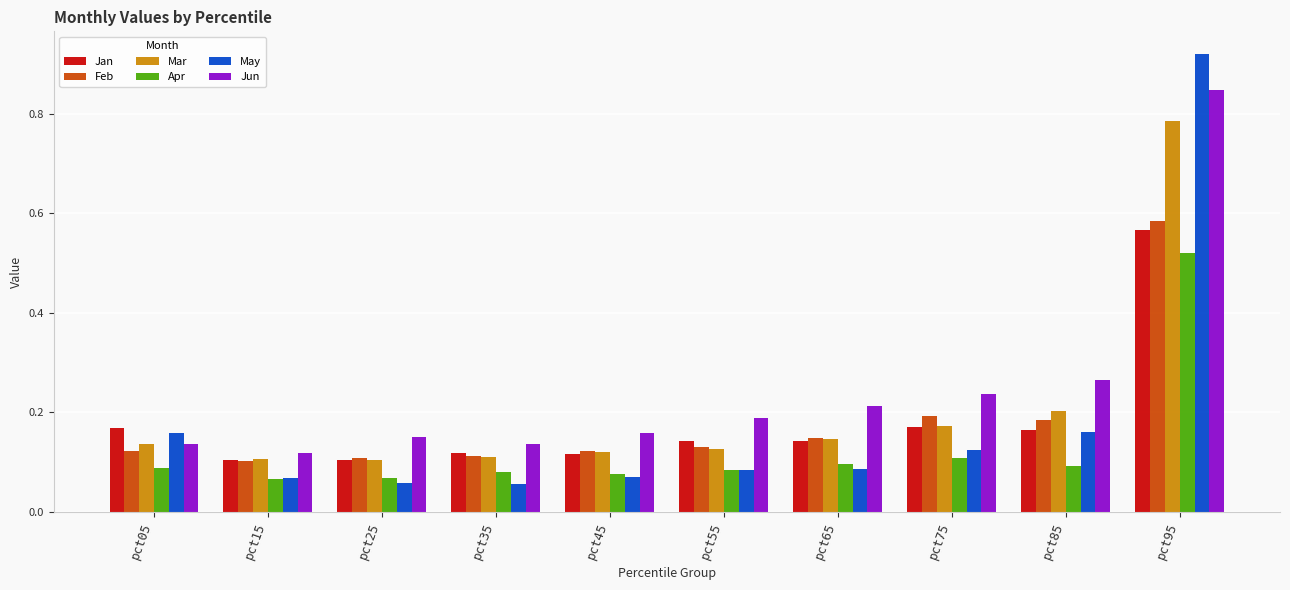

What is the difference between the maximum and minimum values in the Jun series?

0.7